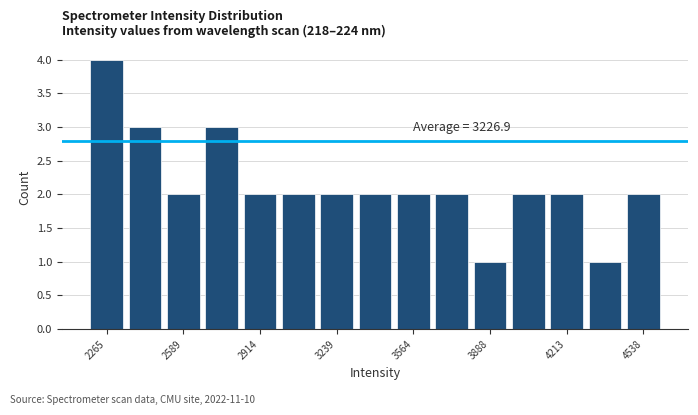

Read against the x-axis, roughly where is the centre of the tallest bar?

2250